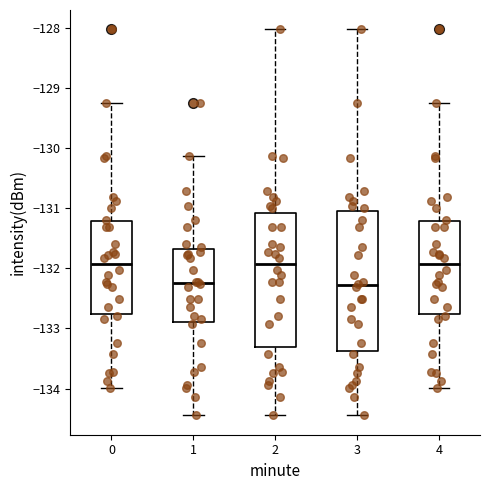

Reading left to right, read every box against the y-axis: the position of its median line, the range the box covers, and the ends of its whiskers. The values are not printed on the chart, so give them approximately, as read against the axis.

0: median -131.9, box -132.8 to -131.2, whiskers -134.0 to -129.3
1: median -132.2, box -132.9 to -131.7, whiskers -134.4 to -130.1
2: median -131.9, box -133.3 to -131.1, whiskers -134.4 to -128.0
3: median -132.3, box -133.4 to -131.0, whiskers -134.4 to -128.0
4: median -131.9, box -132.8 to -131.2, whiskers -134.0 to -129.3